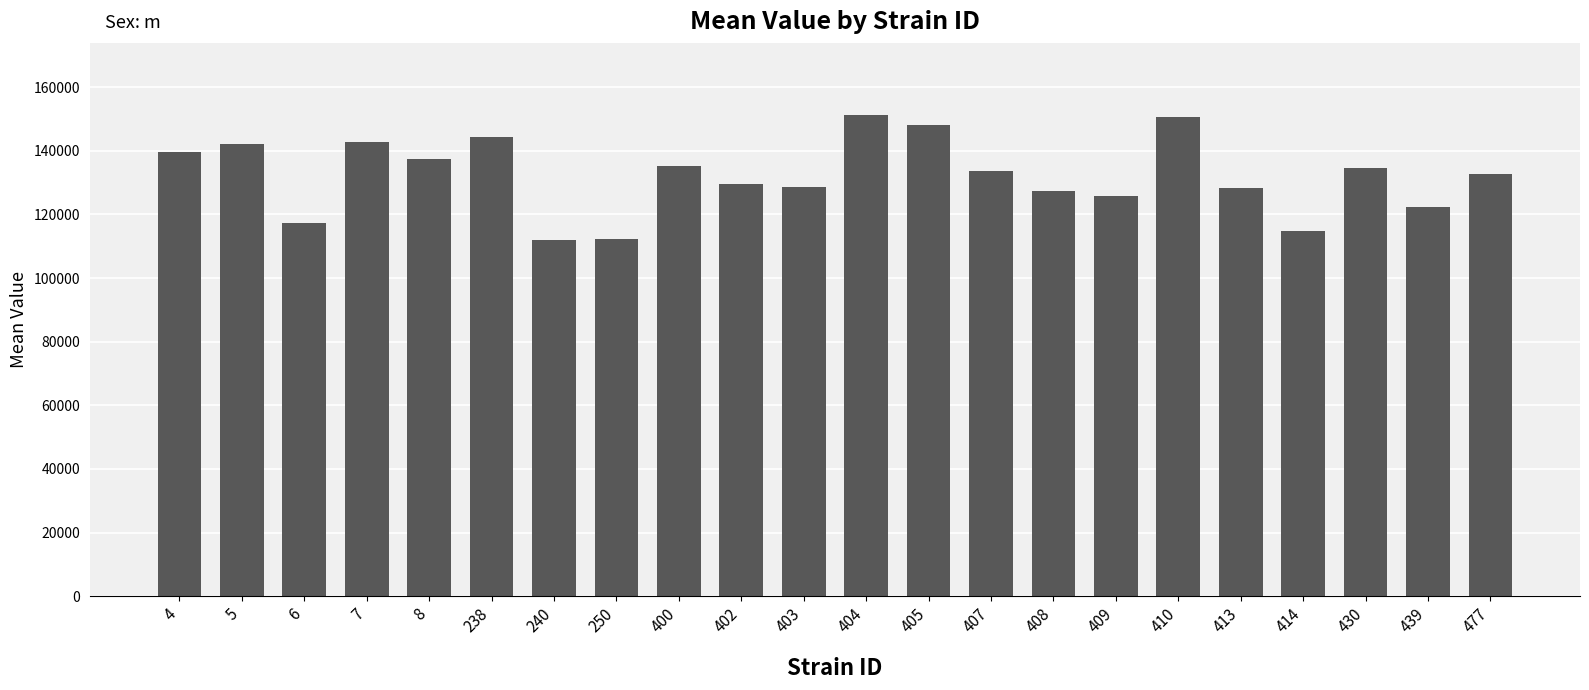

What is the difference between the second highest and second lowest values?

38282.7